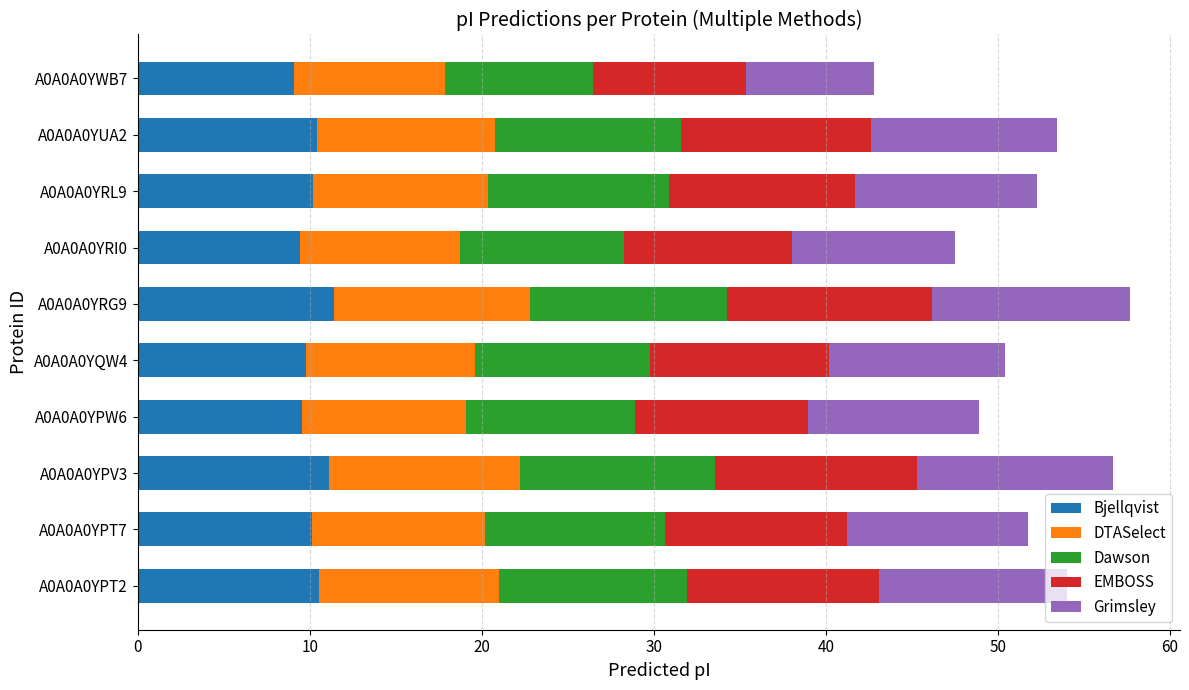

What is the total value across all series at A0A0A0YPT7?

51.7